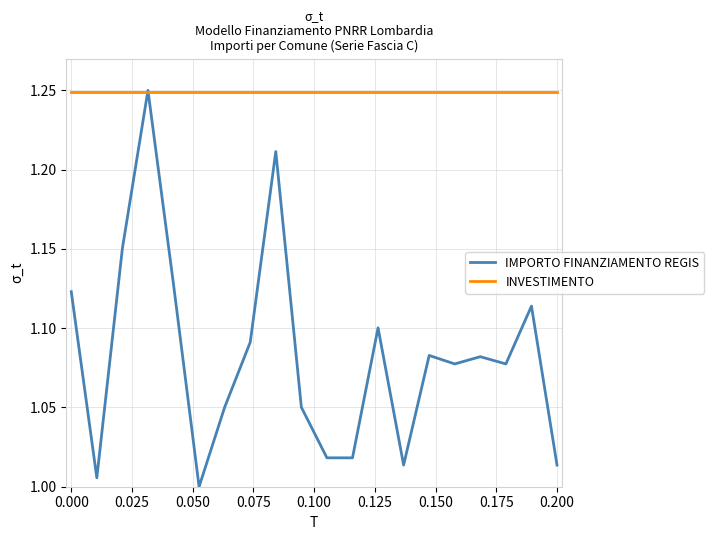

Which series has the largest range (max minus min)?

IMPORTO FINANZIAMENTO REGIS